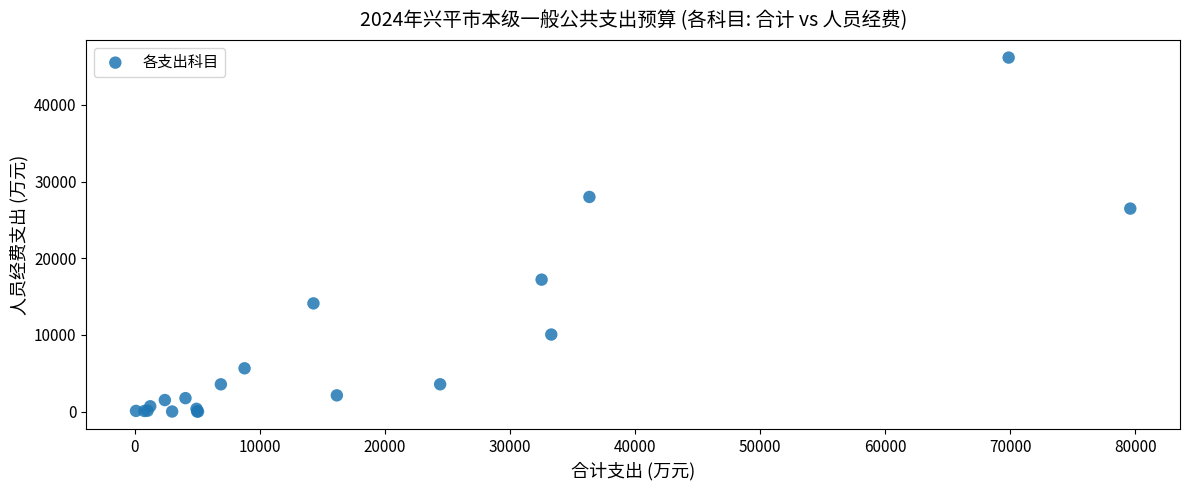

What Y value in the scatter plot is closest to 23083?

26470.2